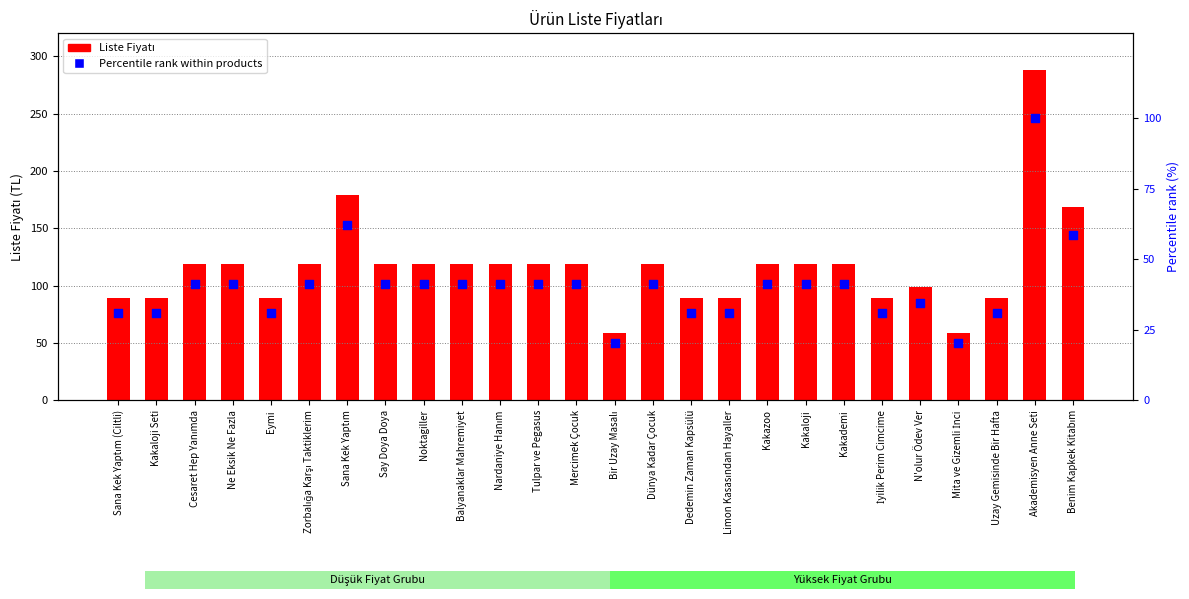

Which series reaches the minimum Y coordinate?

Percentile rank within products